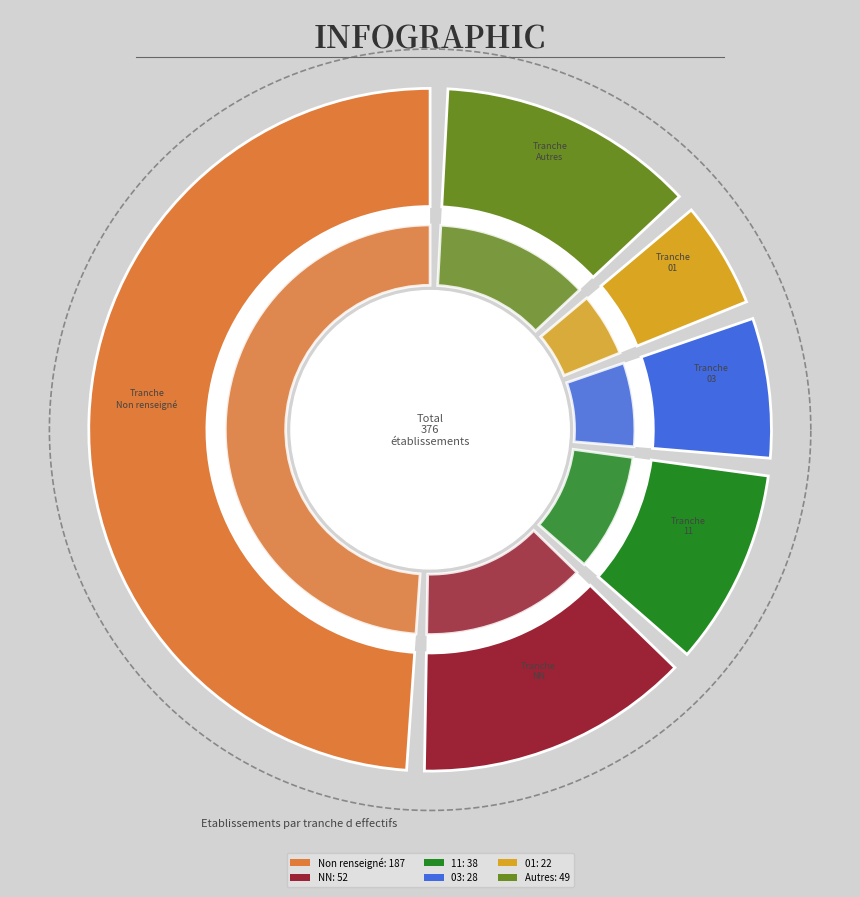

Combined, do 22 and 31 account for over 50%?

No